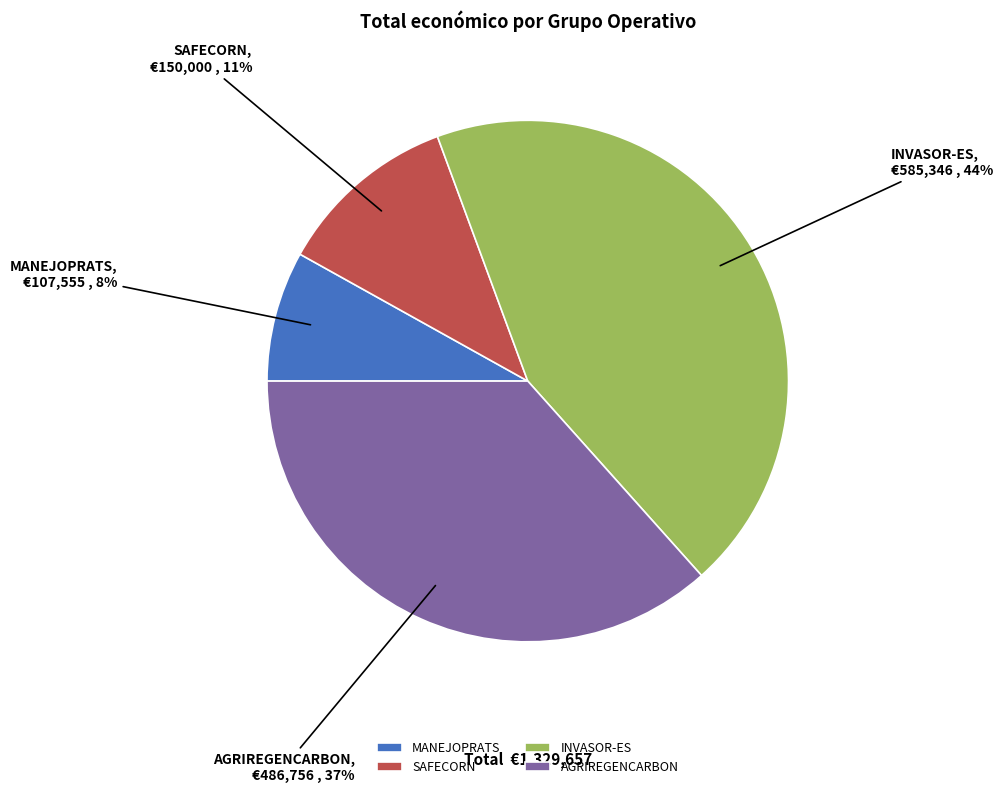

True or false: INVASOR-ES accounts for 31% of the total.

False